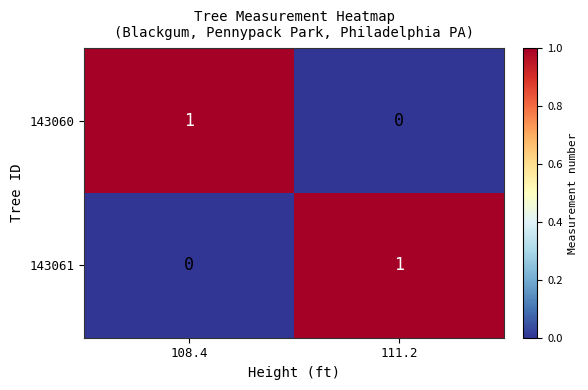

The value of 143061 at 108.4 is 0. True or false?

True